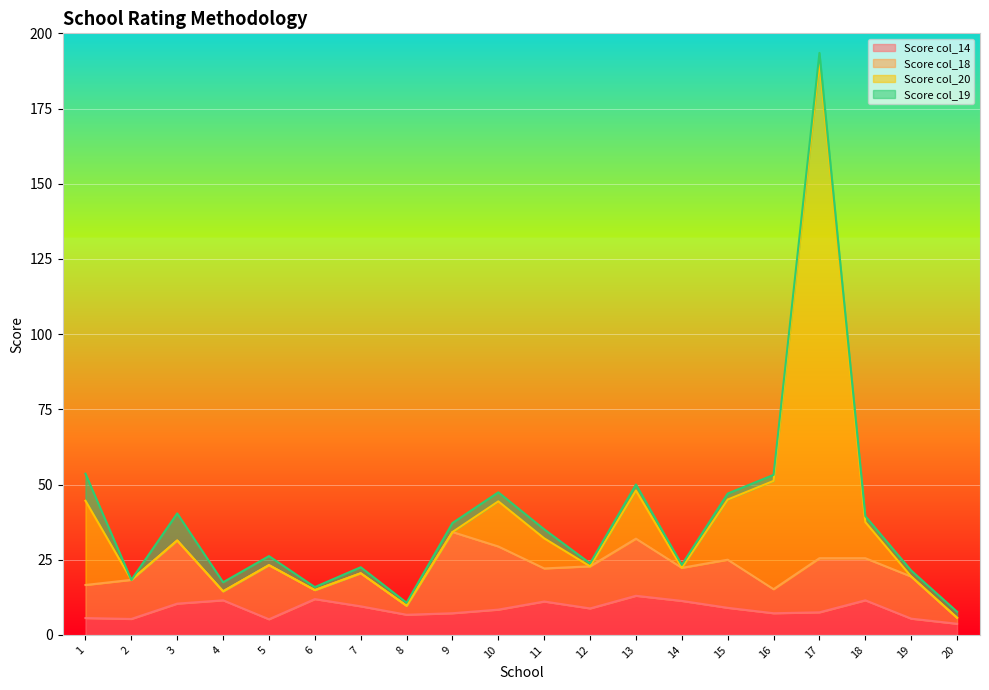

Where is col_20 nearest to the value 98?

16